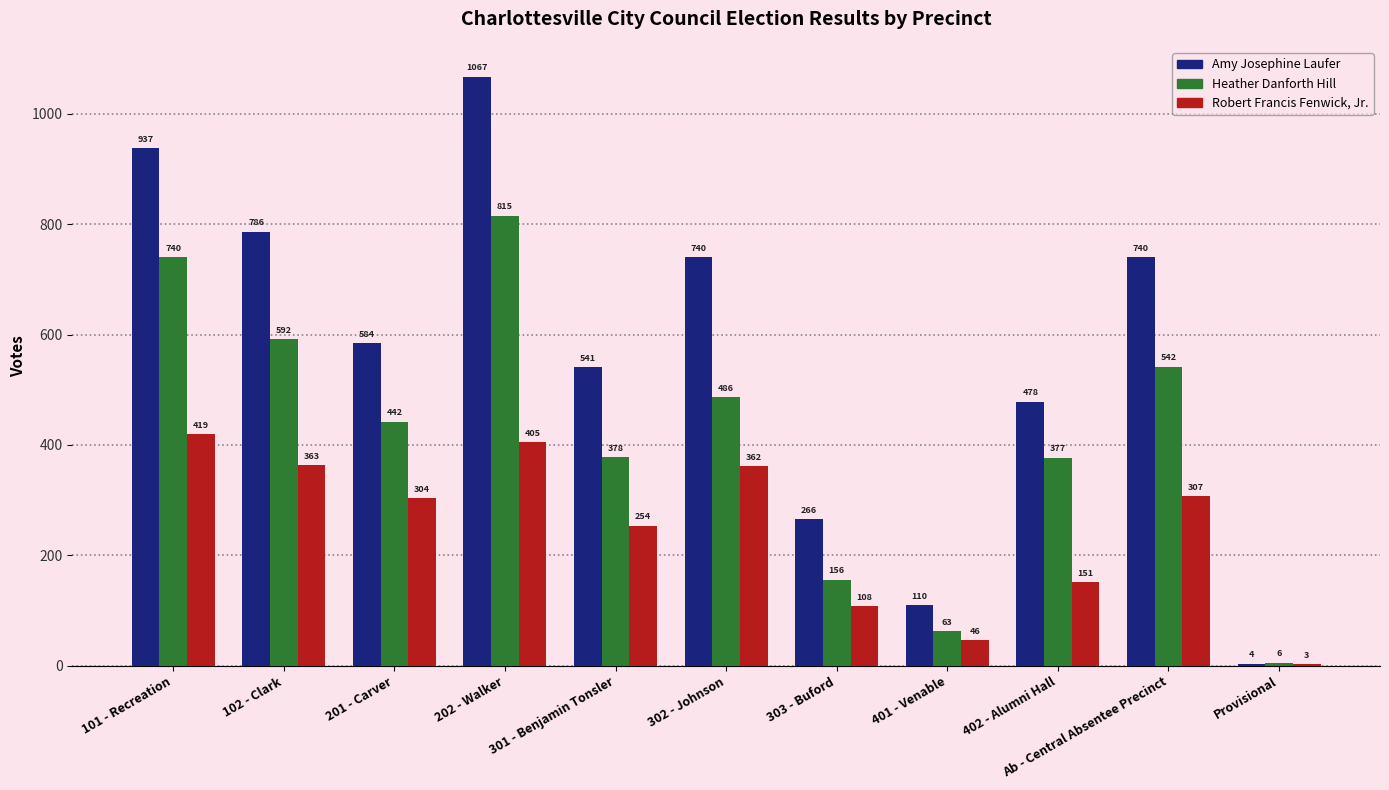

Between 202 - Walker and 301 - Benjamin Tonsler, which series saw the biggest shift?

Amy Josephine Laufer